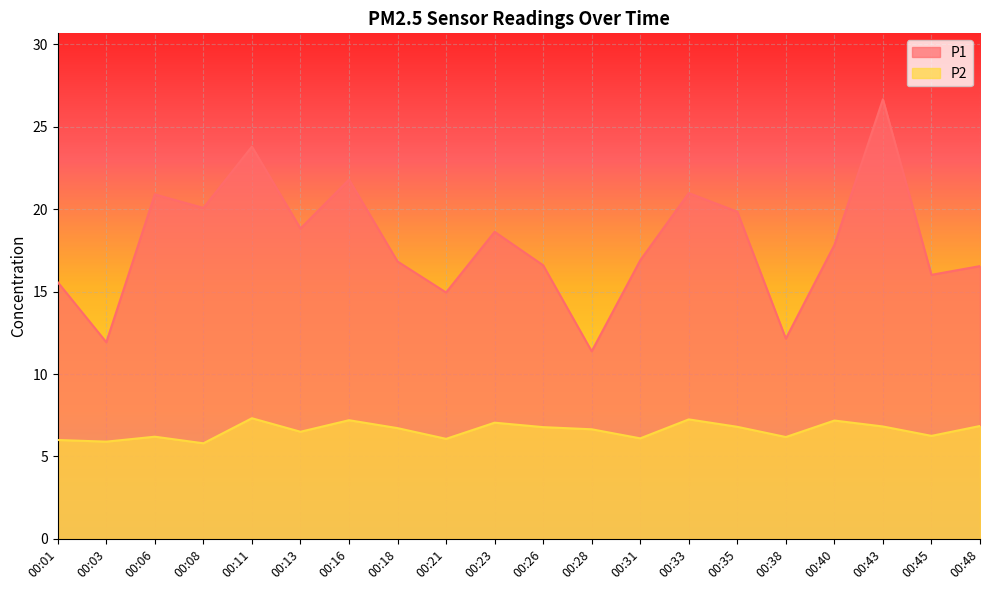

Is the value of P2 at 00:40 greater than the value of P1 at 00:26?

No